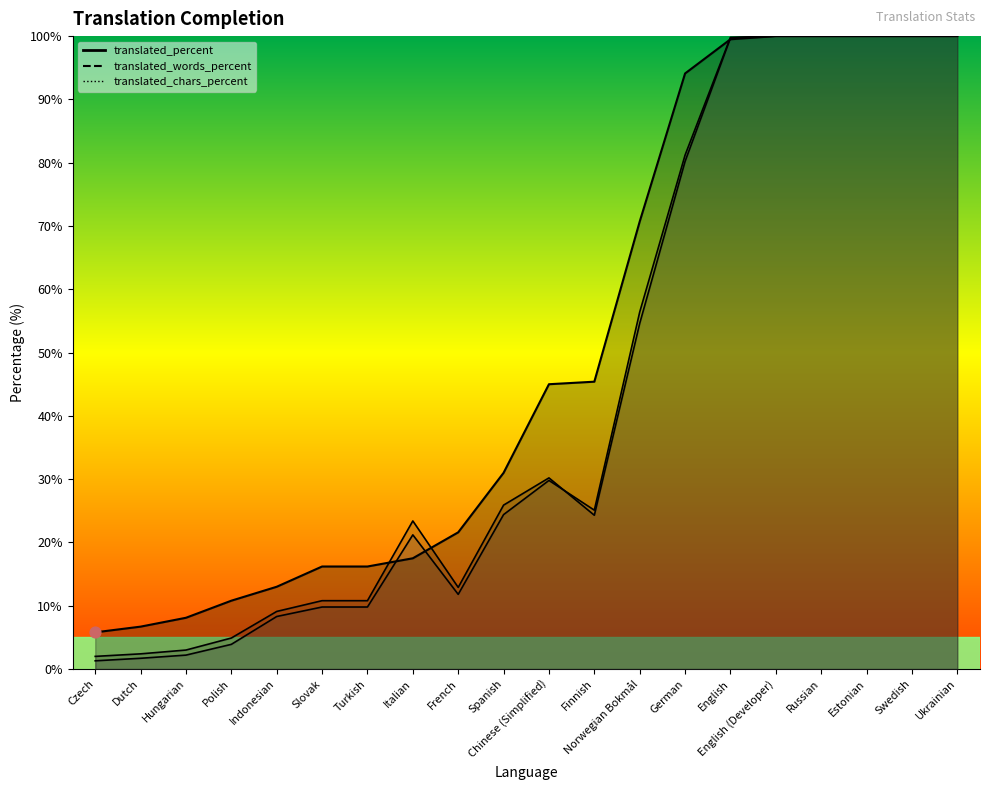

What are all the series names shown in the legend?

translated_percent, translated_words_percent, translated_chars_percent